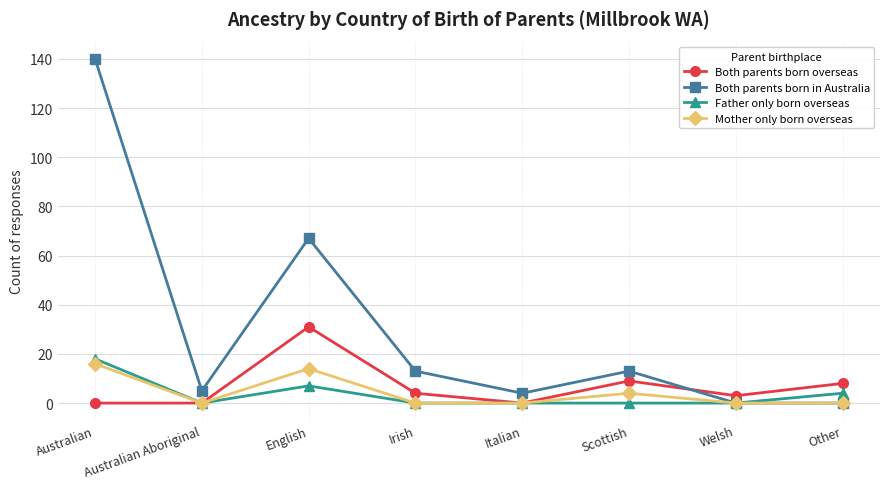

True or false: Both parents born in Australia has more than 1 points higher than both neighbors.

True